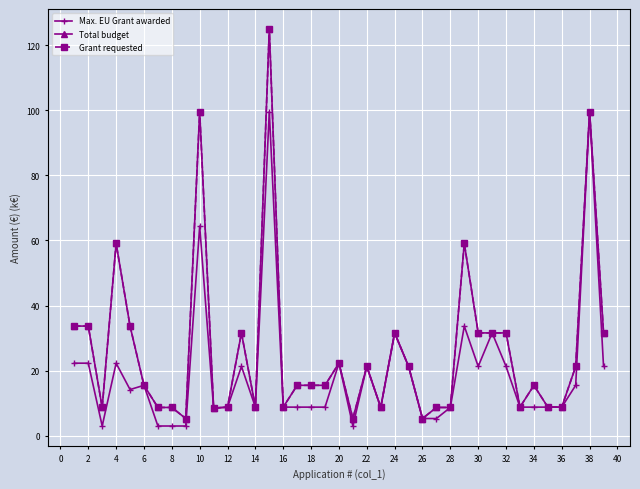

True or false: Max. EU Grant awarded has more than 2 interior local peaks.

True